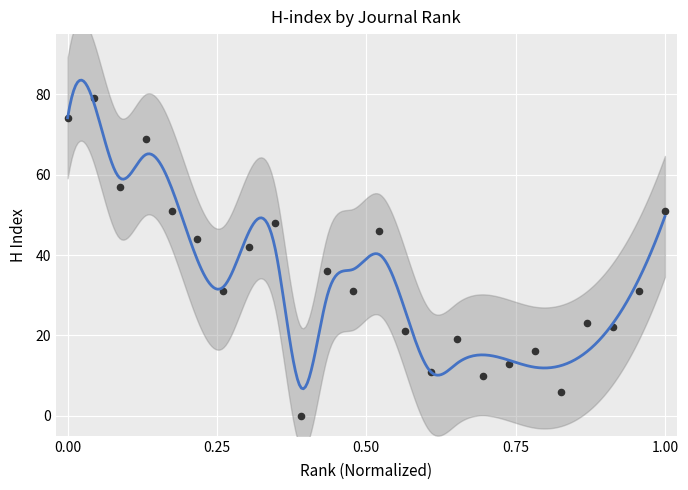

What is the range of Y values (max minus min)?

79